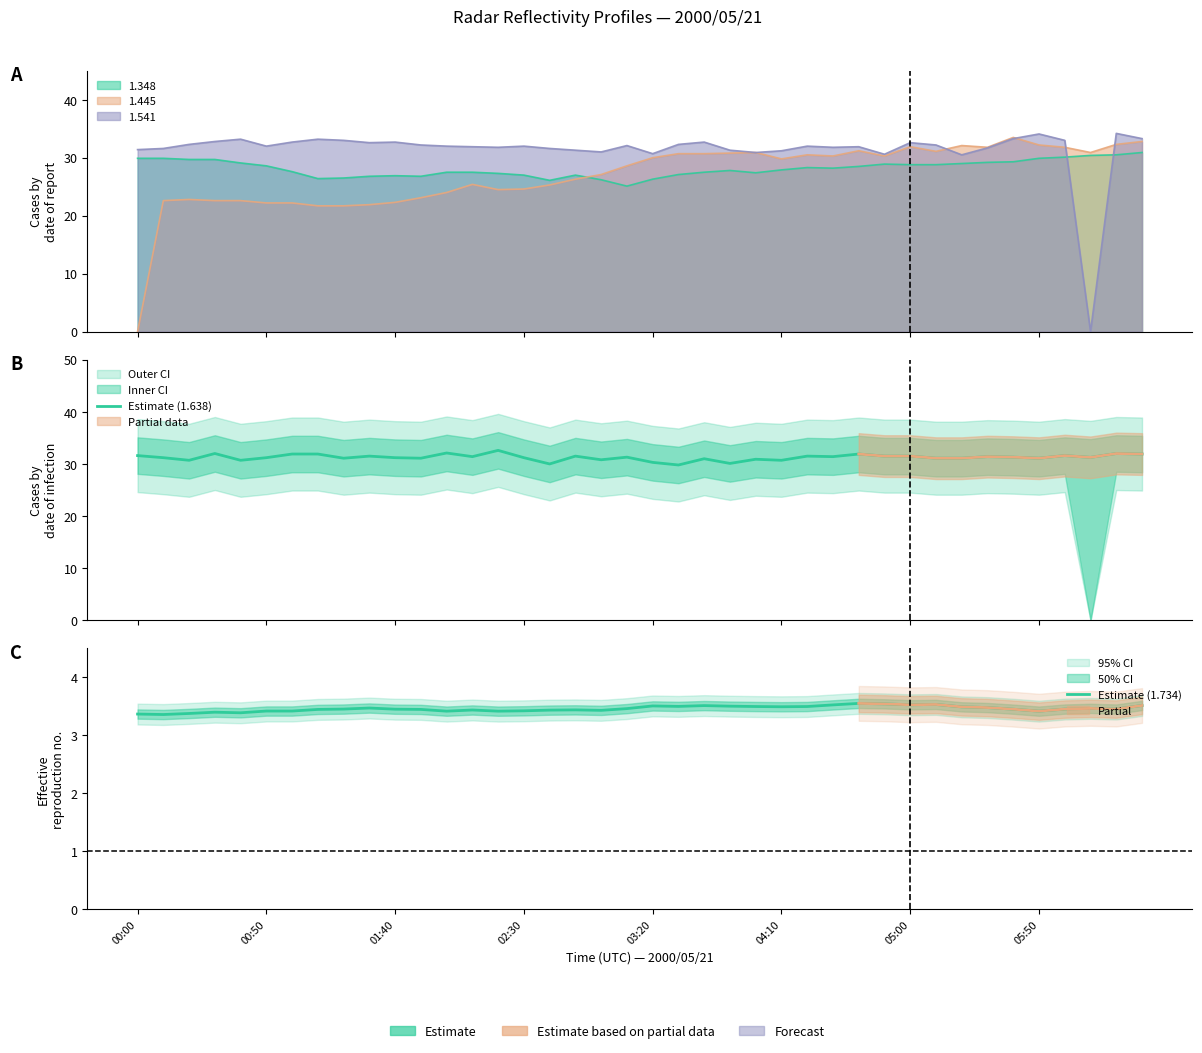

True or false: Estimate (1.734) has more than 0 interior local peaks.

True